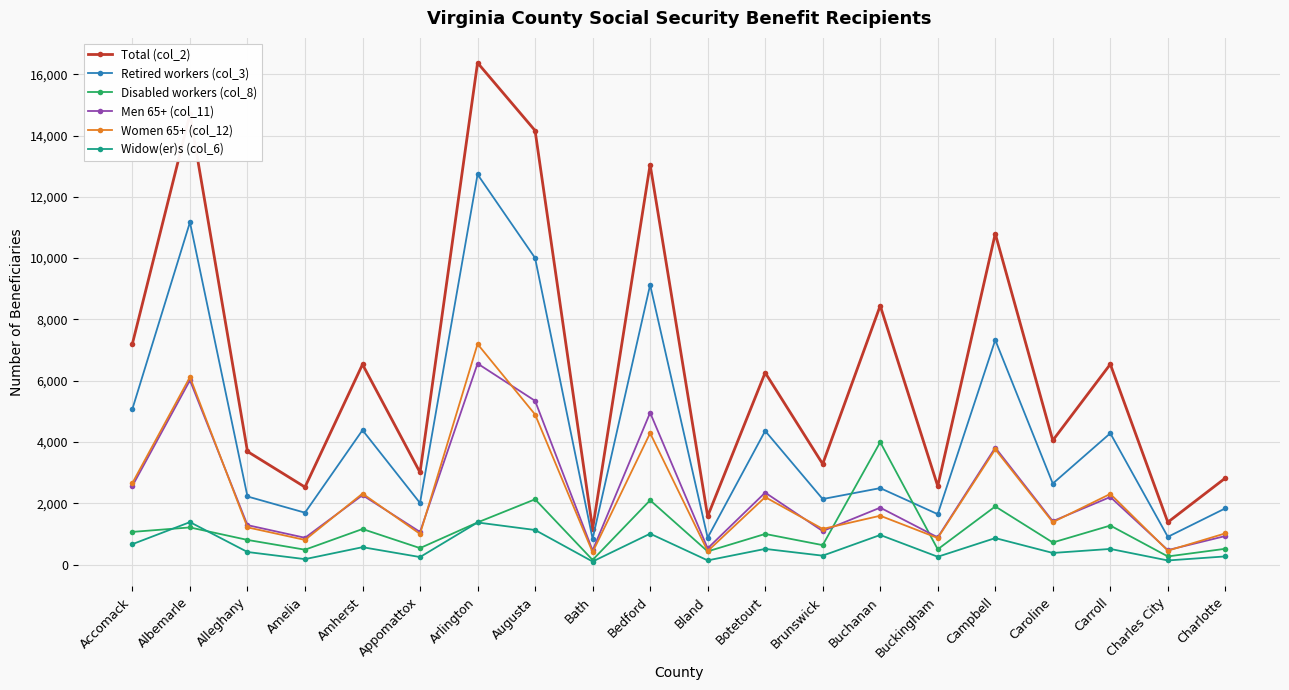

What is the smallest value displayed?

99